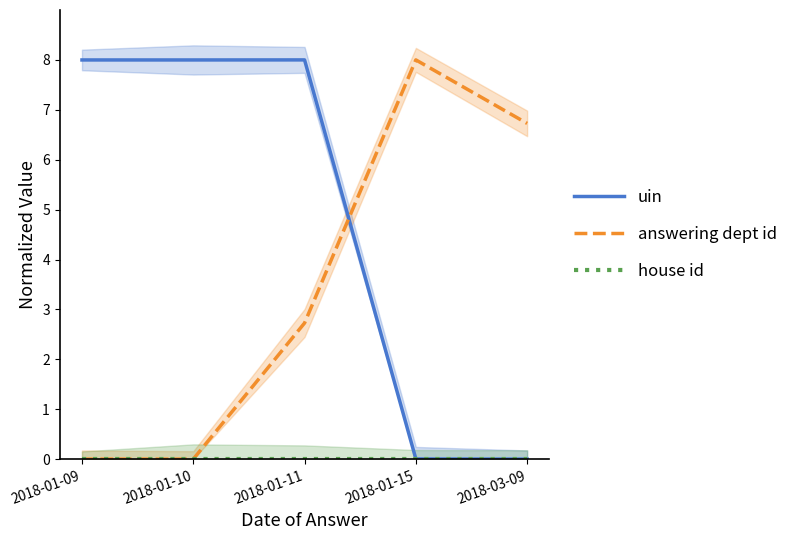

How many values in the answering dept id series exceed 2?

3